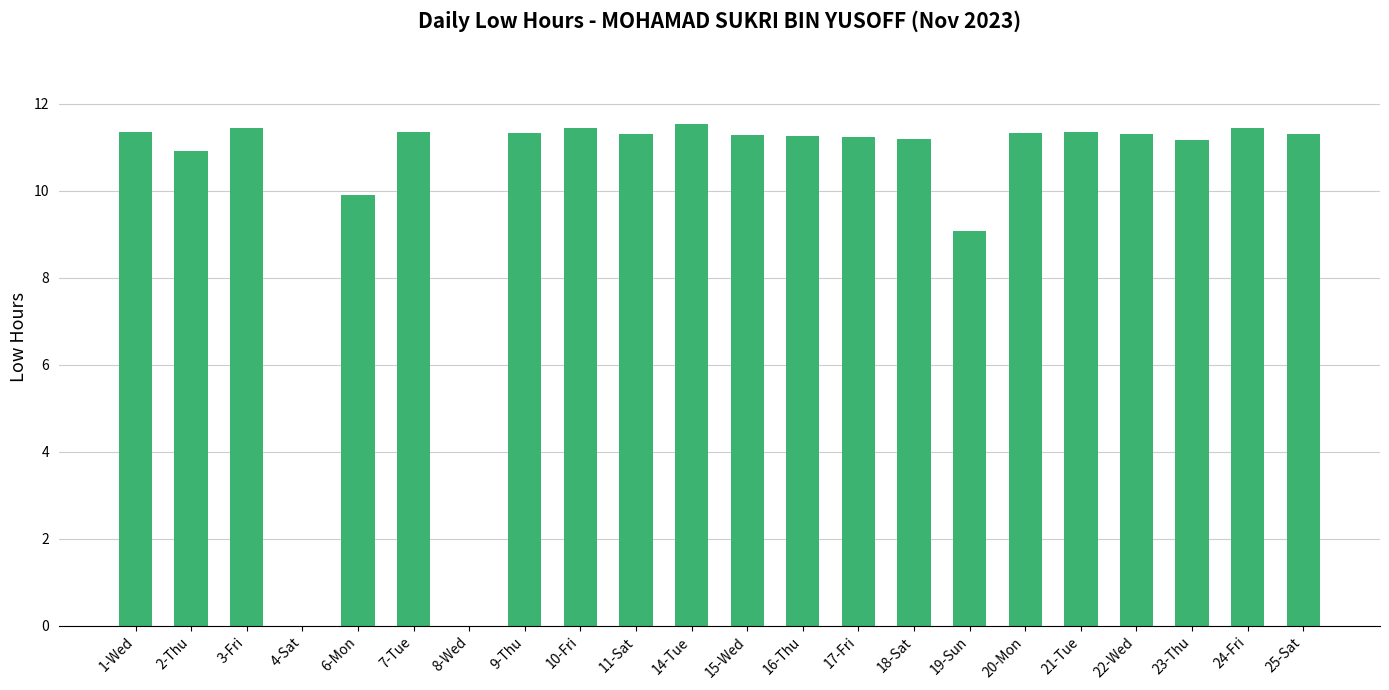

What is the change in value from 3-Fri to 18-Sat?

-0.3